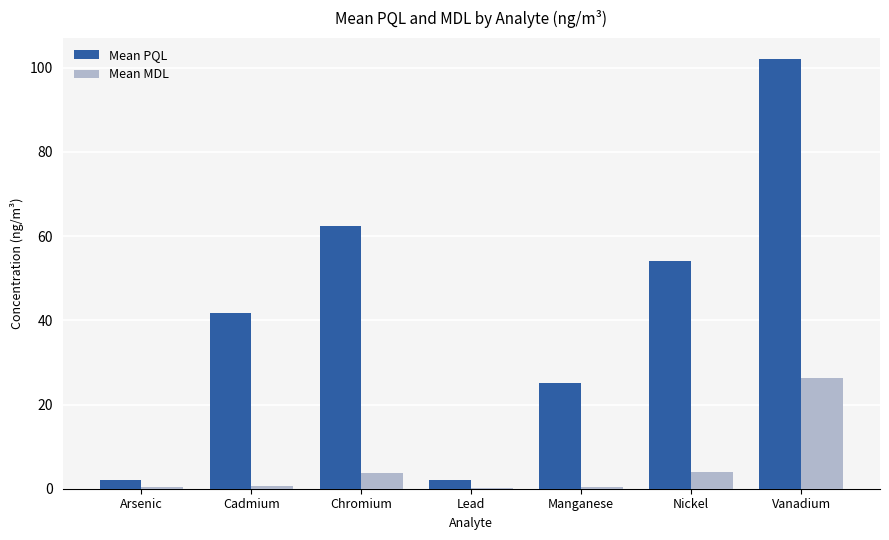

Between Manganese and Vanadium, which series saw the biggest shift?

Mean PQL